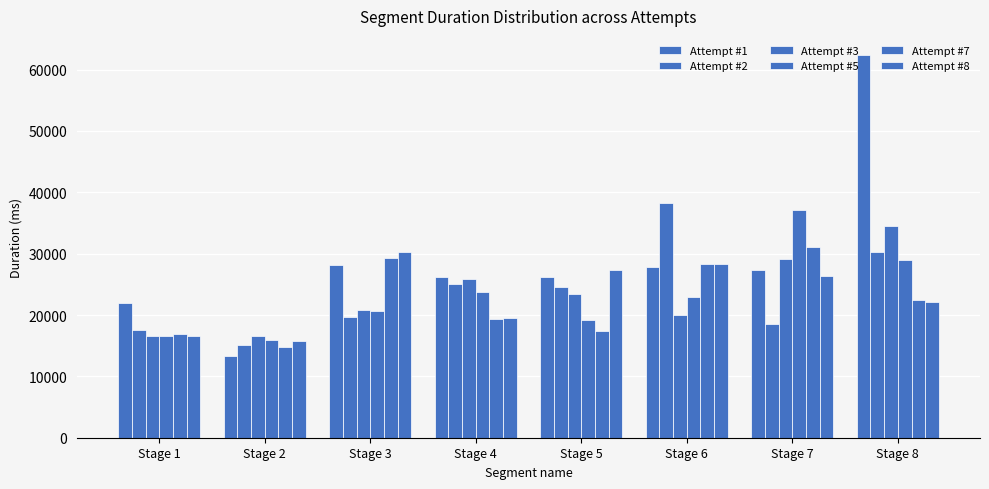

True or false: Attempt #2 has a value of 15236 at Stage 6.

False